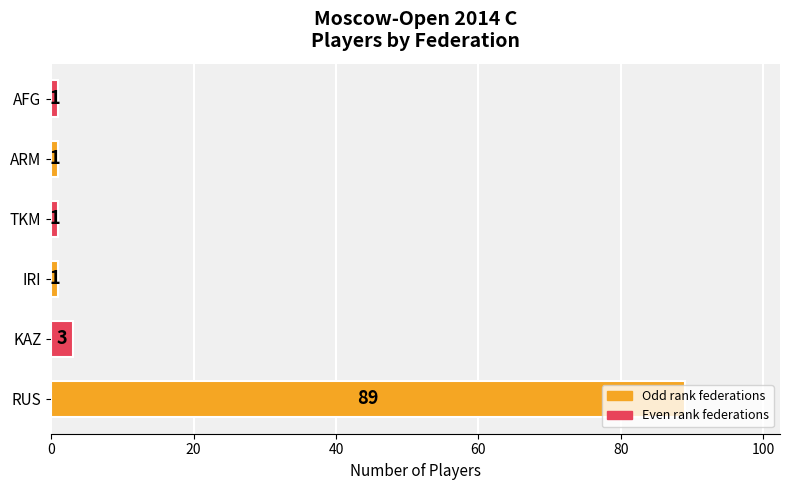

What is the sum of all values?

96